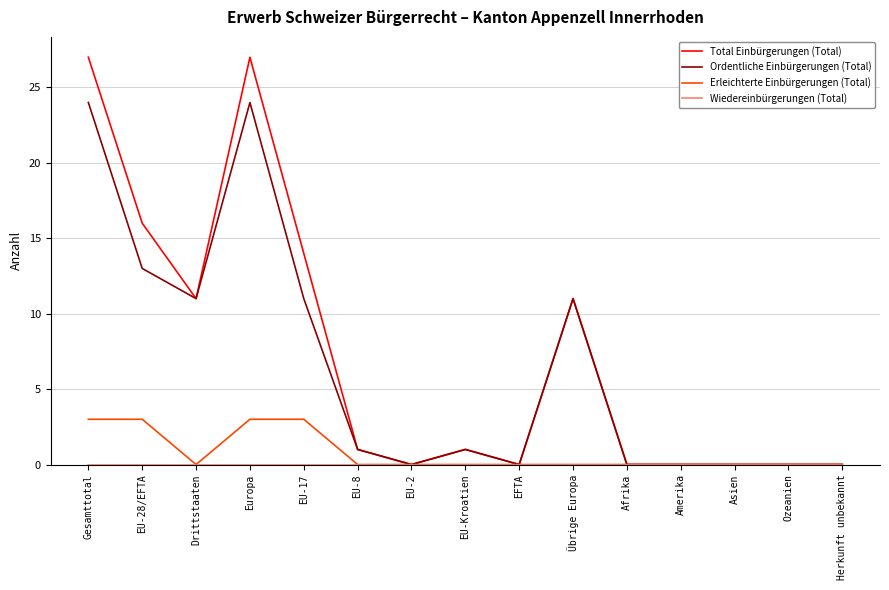

What position from the right is Gesamttotal?

15